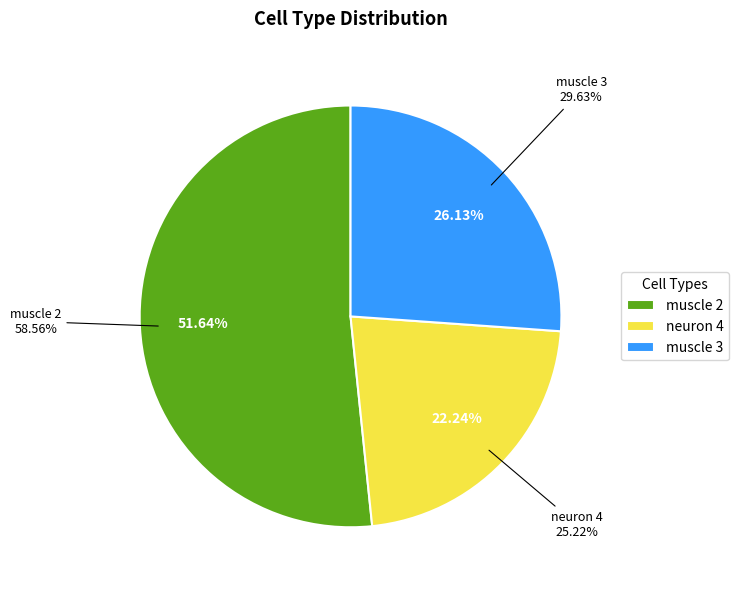

To the nearest percent, what percentage of the pie is neuron 4?

22%